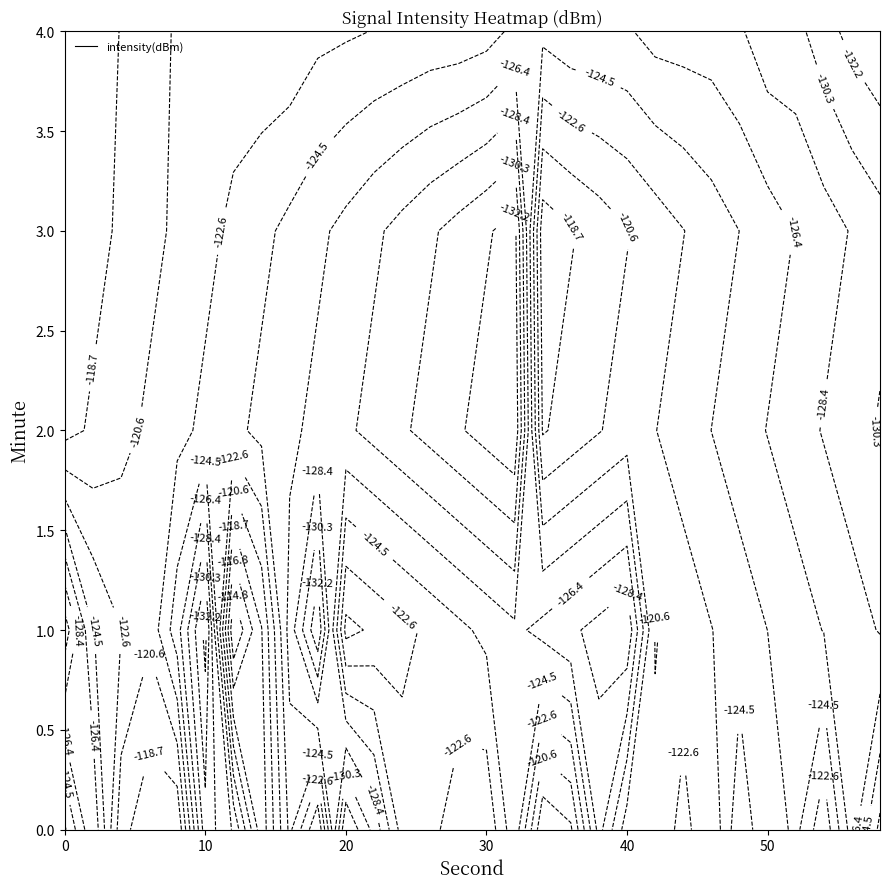

What is the spread (max minus min) of values at 10?

14.2